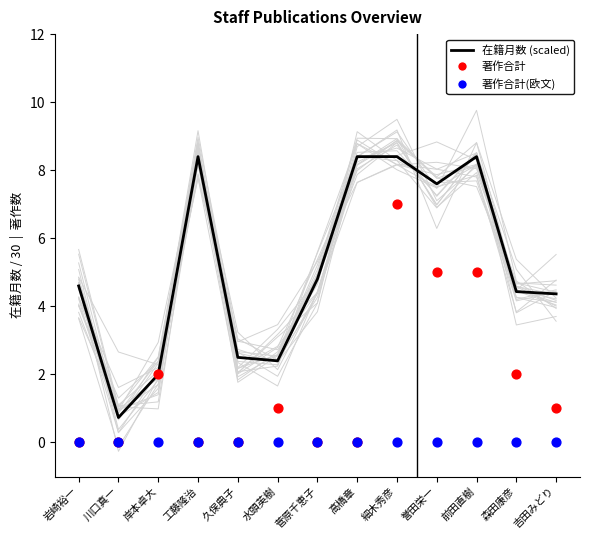

What is the total value across all series at 前田直樹?

13.4